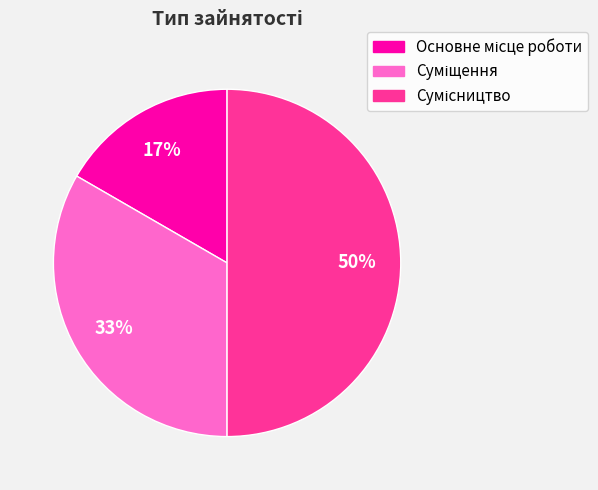

To the nearest percent, what is the difference between the largest and smallest slice percentages?

33%